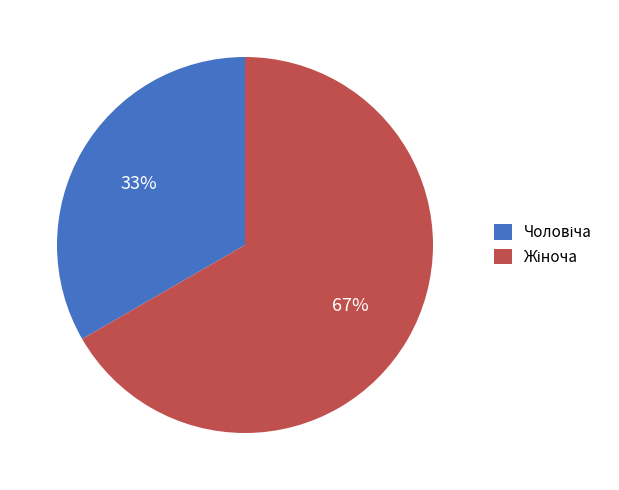

To the nearest percent, what is the average slice percentage?

50%